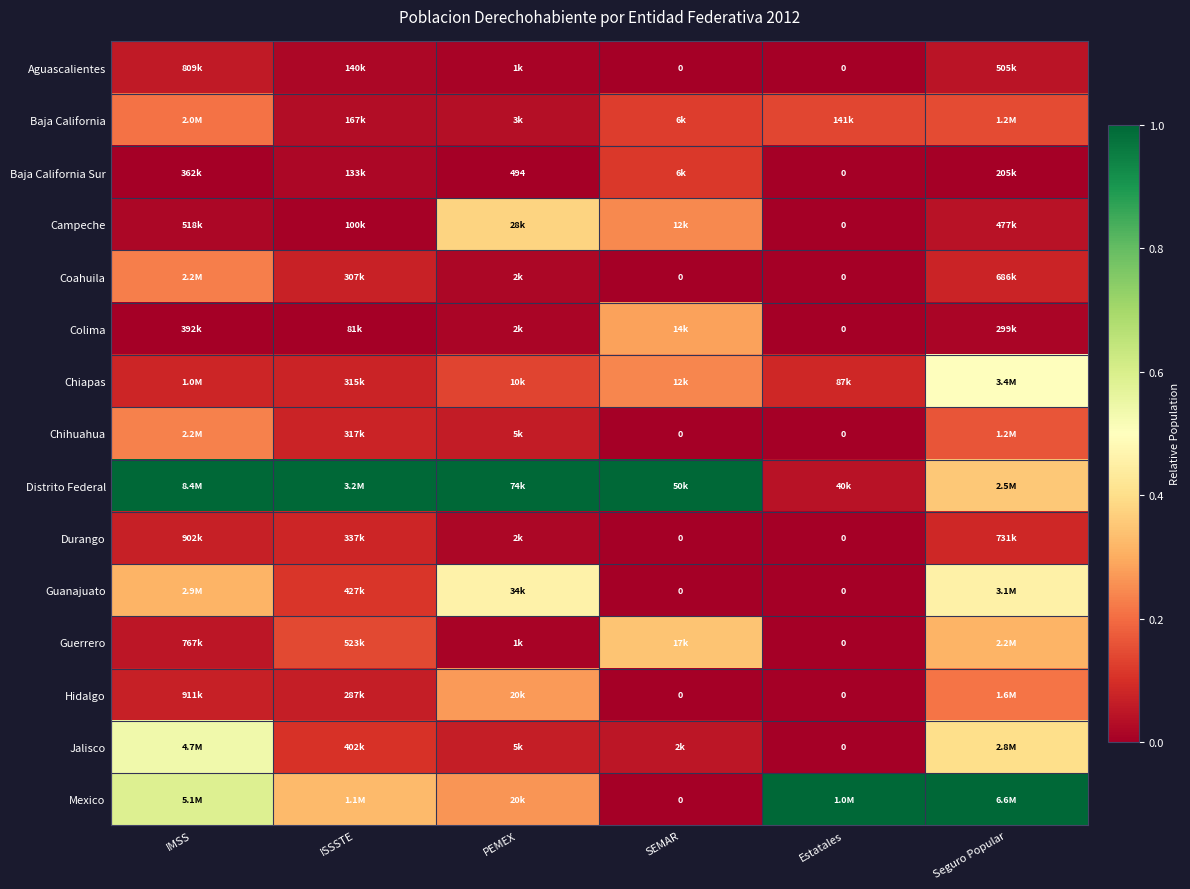

List the series in order of their peak value, lowest first.

Aguascalientes, Durango, Baja California Sur, Baja California, Coahuila, Chihuahua, Hidalgo, Colima, Guerrero, Campeche, Guanajuato, Chiapas, Jalisco, Distrito Federal, Mexico